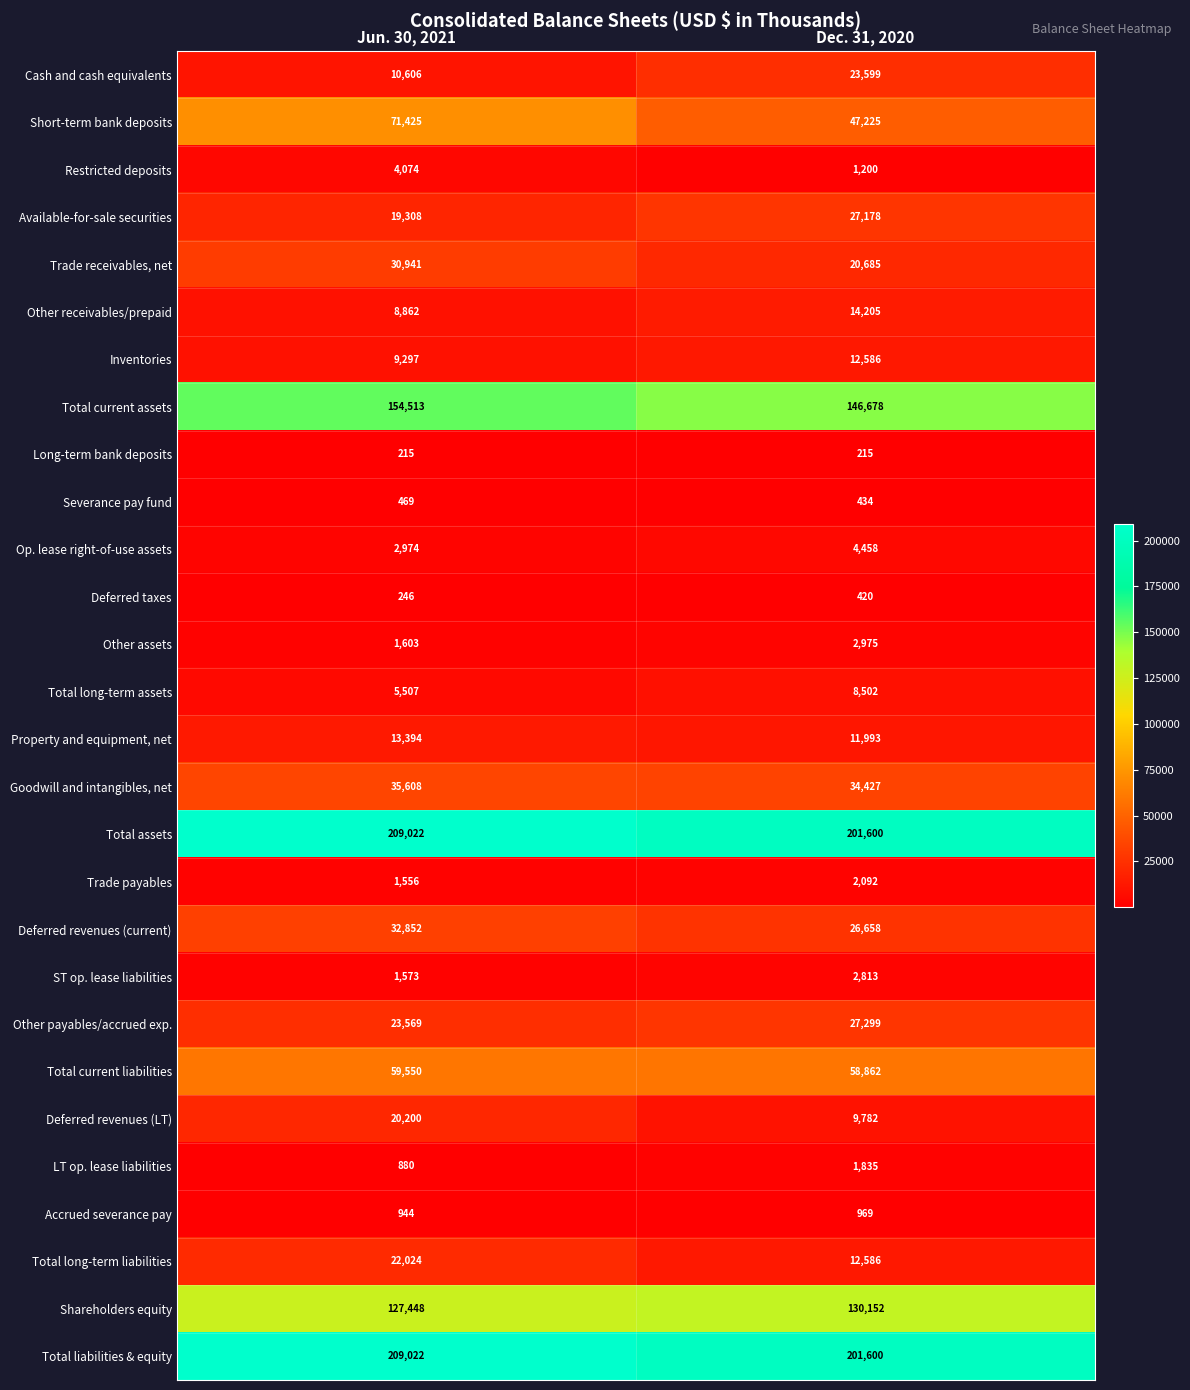

Which series has the widest spread of values?

Short-term bank deposits